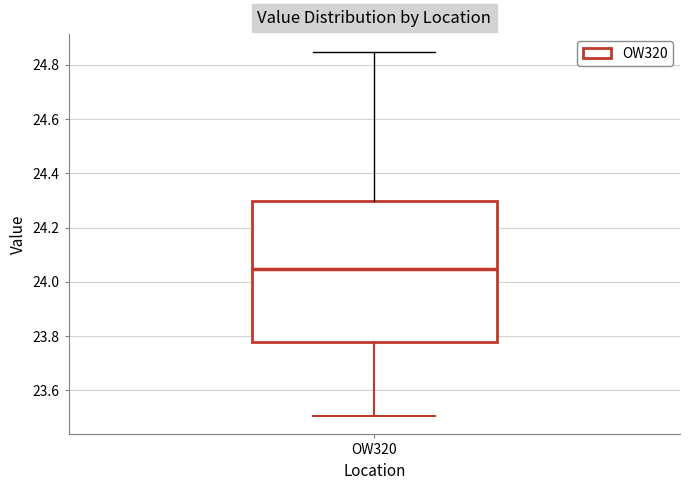

Transcribe this box plot: give where the median line is, the range the box spans, and where the two whiskers end, as read against the y-axis. The values are not printed on the chart, so give them approximately, as read against the axis.

median 24.04, box 23.78 to 24.30, whiskers 23.50 to 24.84